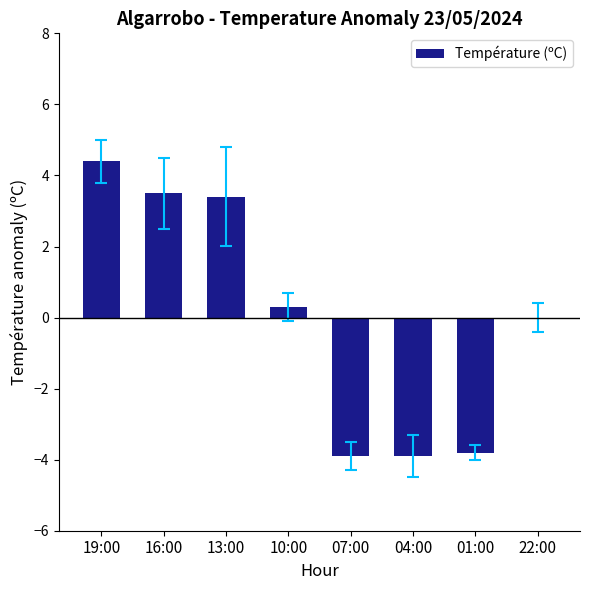

At which category does the chart reach its peak across all series?

19:00